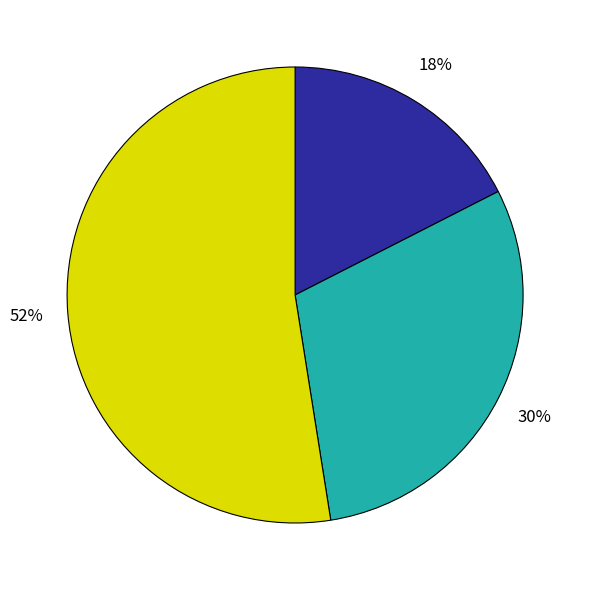

Count the number of slices in the pie.

3